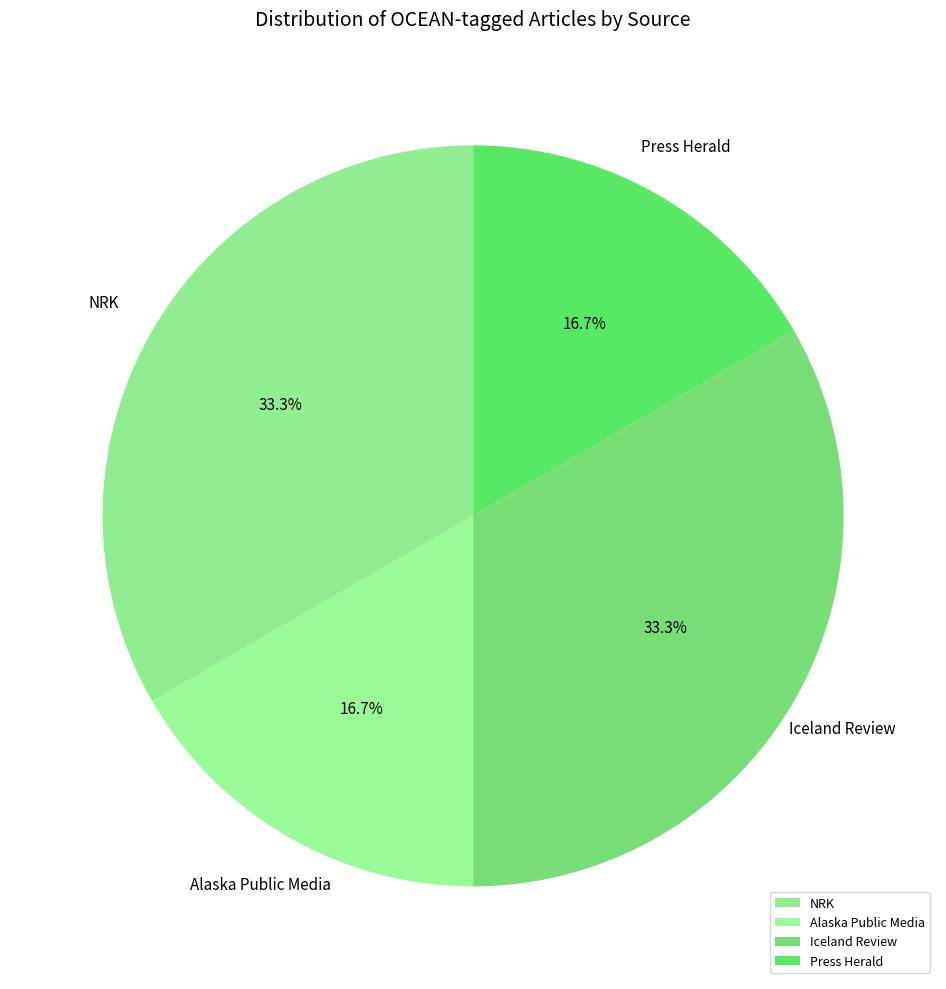

What percentage is the Press Herald slice, to the nearest percent?

17%